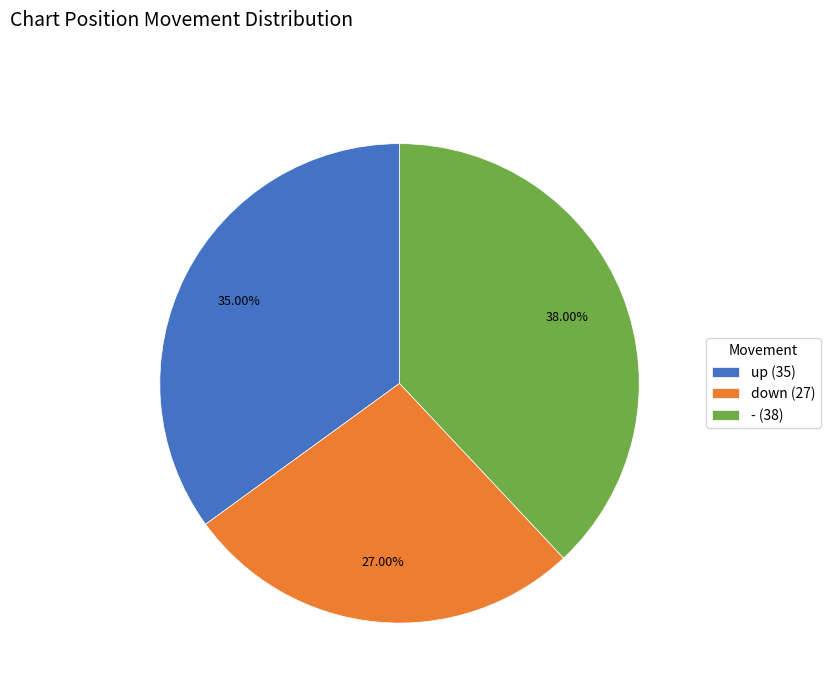

What percentage is the - slice, to the nearest percent?

38%